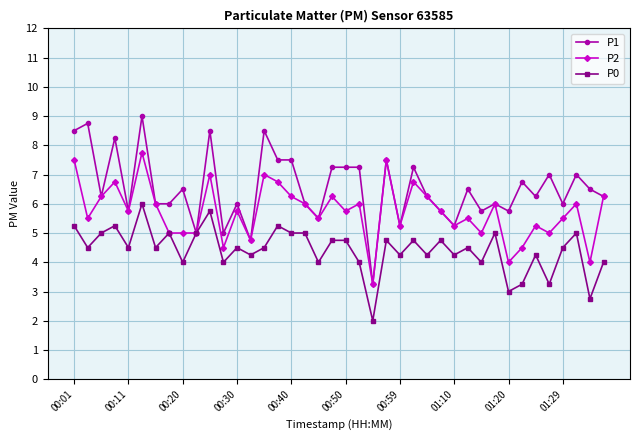

List the series in order of their peak value, lowest first.

P0, P2, P1